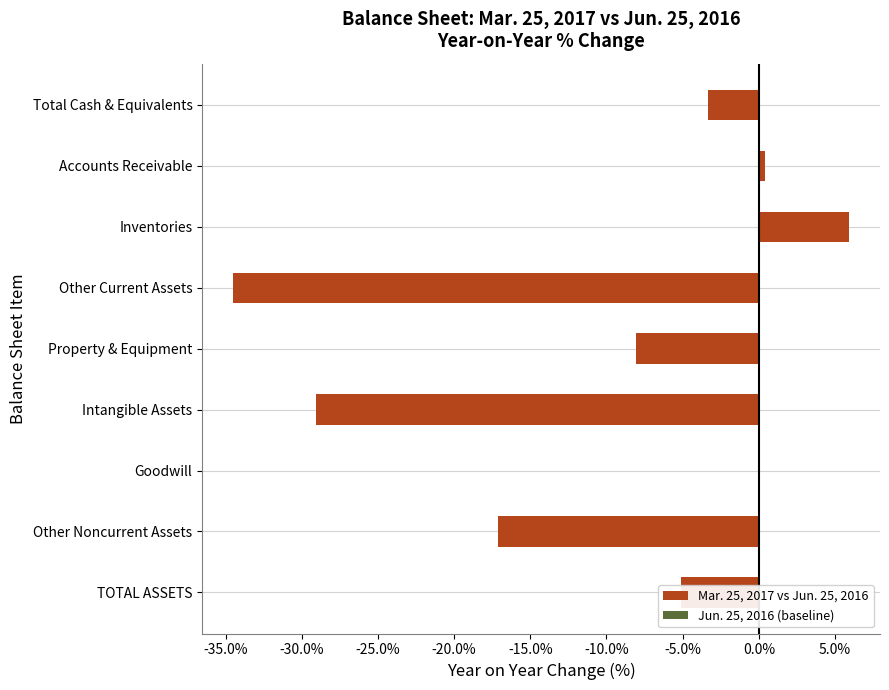

How many series are shown in this chart?

1